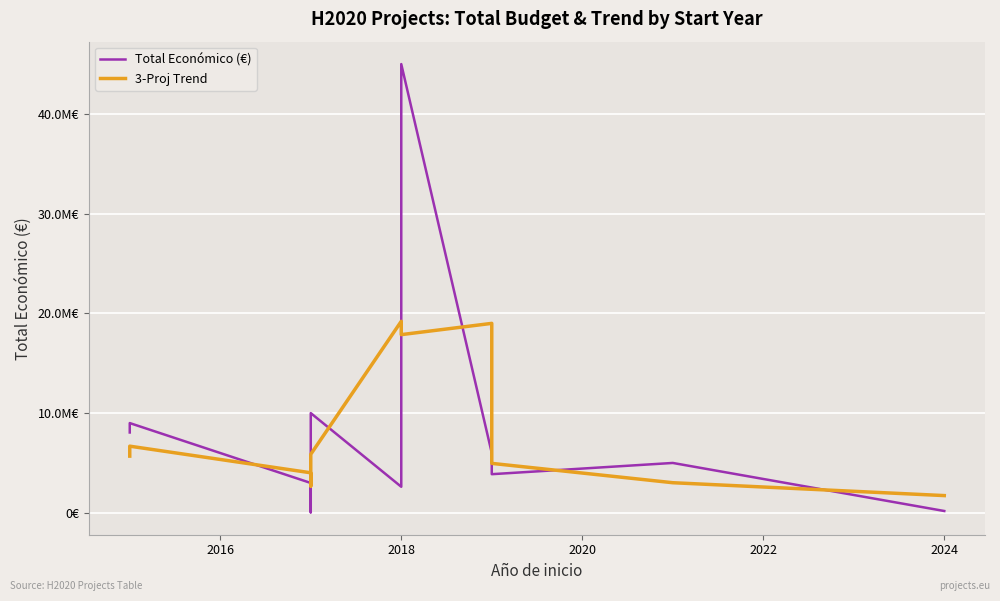

What is the lowest value of the Total Económico (€) series?

50000.0